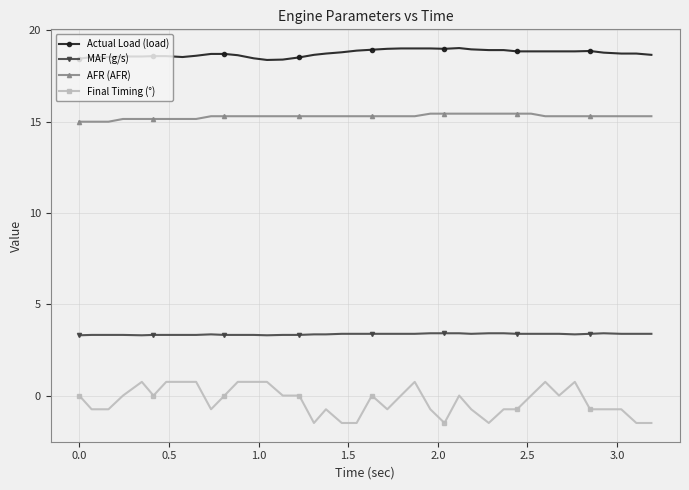

What is the value of the MAF (g/s) point at the 26th from the left?

3.4